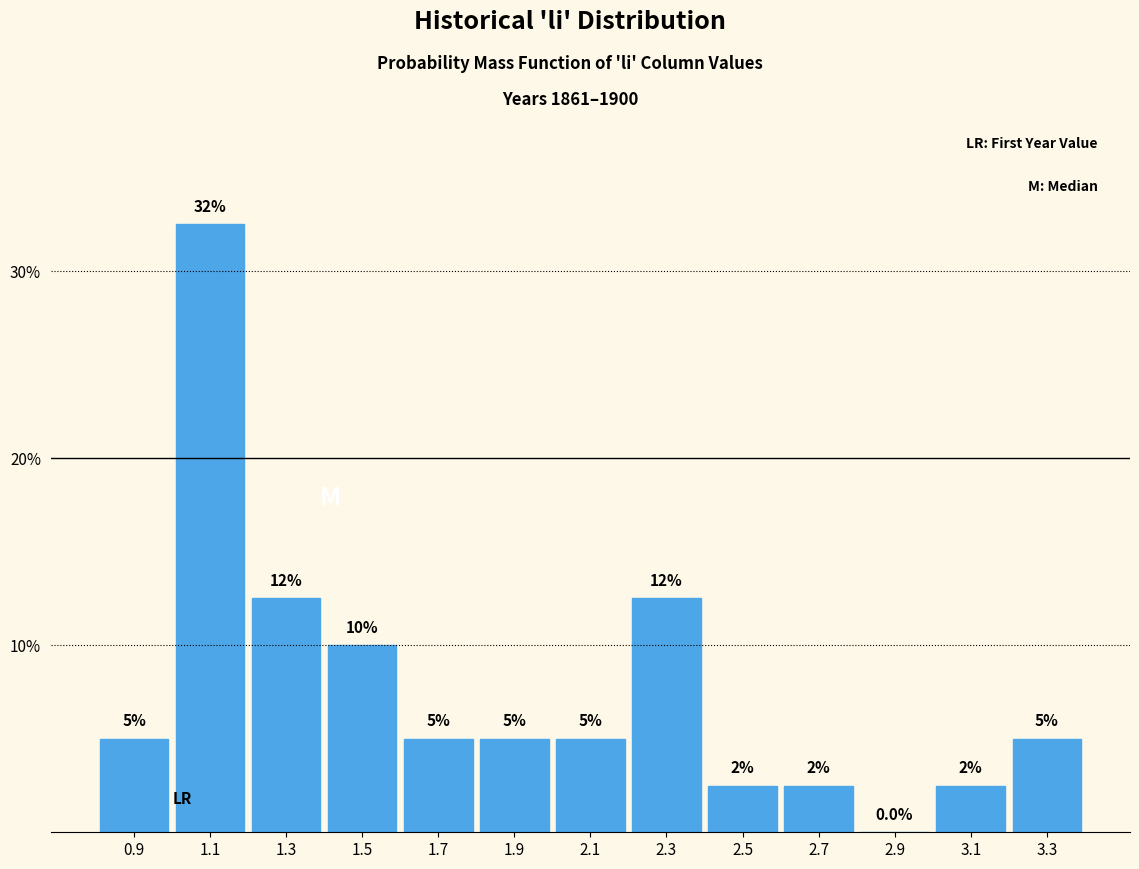

Reading left to right, transcribe all the data shown in this chart.

0.9=5.0	1.1=32.5	1.3=12.5	1.5=10.0	1.7=5.0	1.9=5.0	2.1=5.0	2.3=12.5	2.5=2.5	2.7=2.5	2.9=0.0	3.1=2.5	3.3=5.0